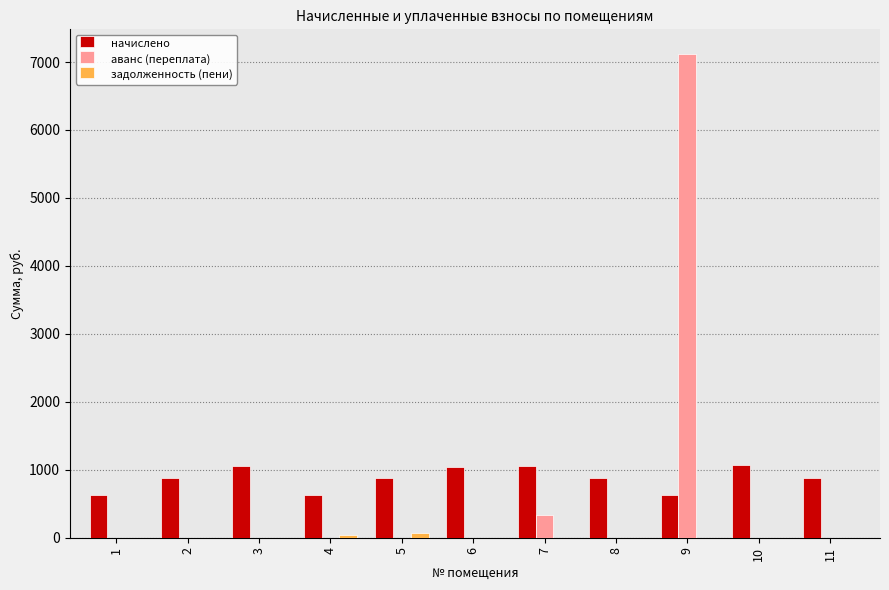

What is the greatest value displayed?

7124.6